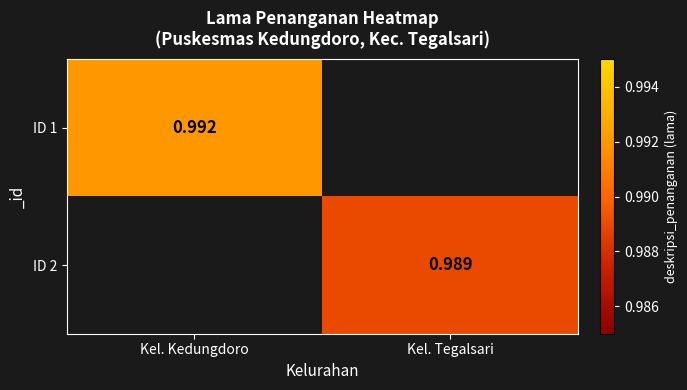

How many values in ID 1 are above zero?

1